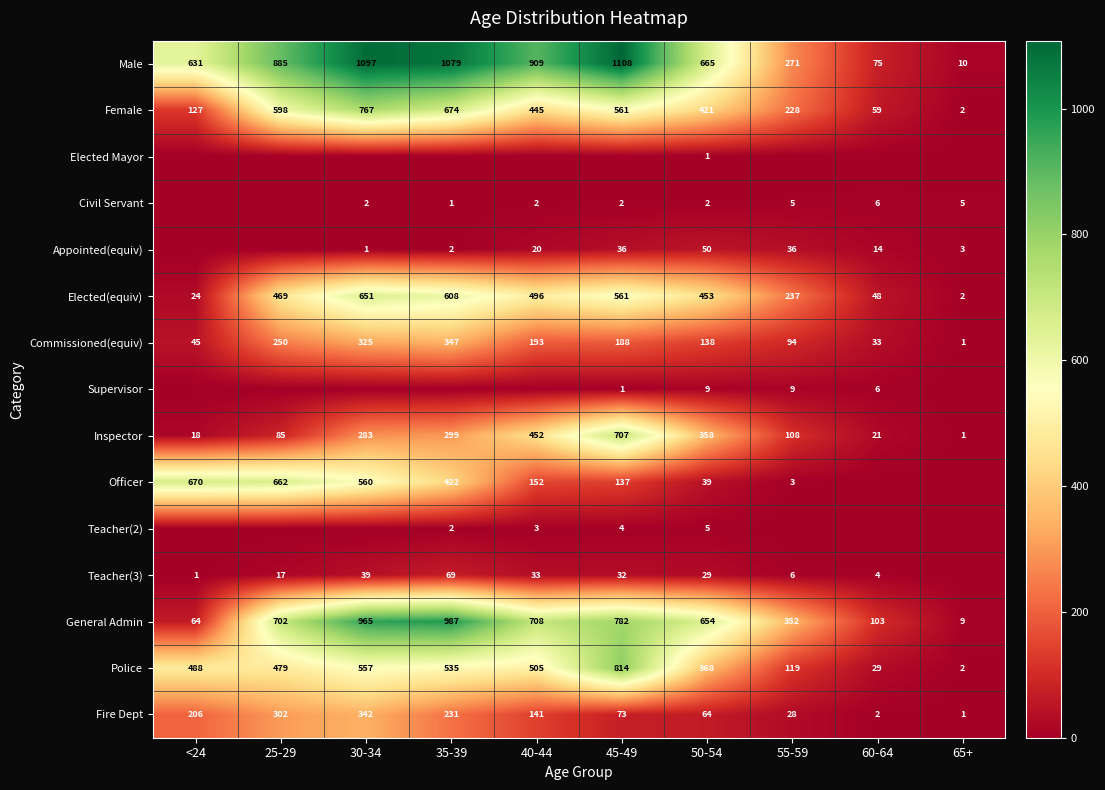

Is the value of Fire Dept at 25-29 greater than the value of Supervisor at 55-59?

Yes